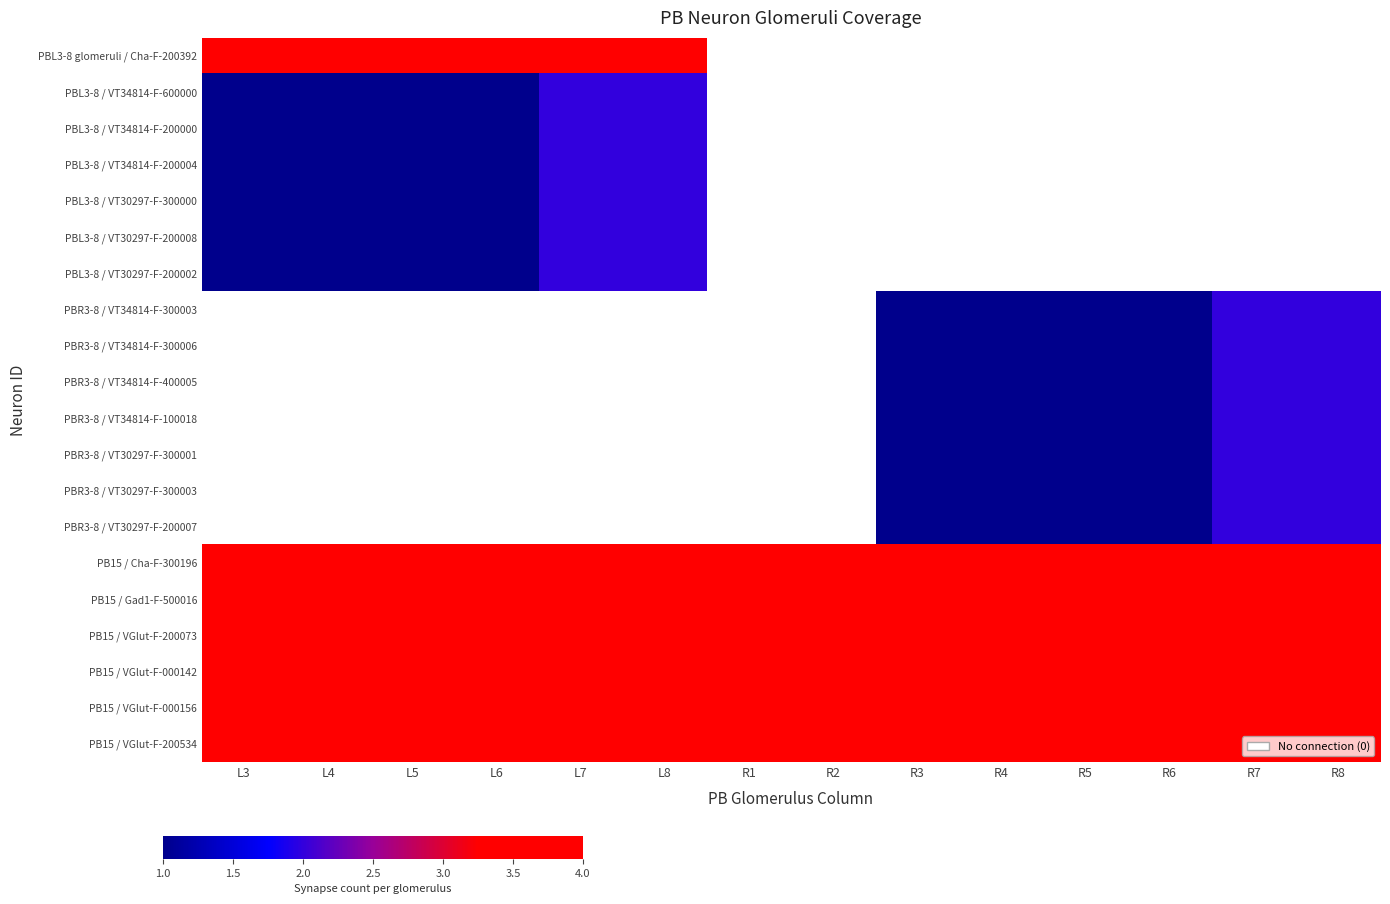

Which category has the lowest value across all series?

L3